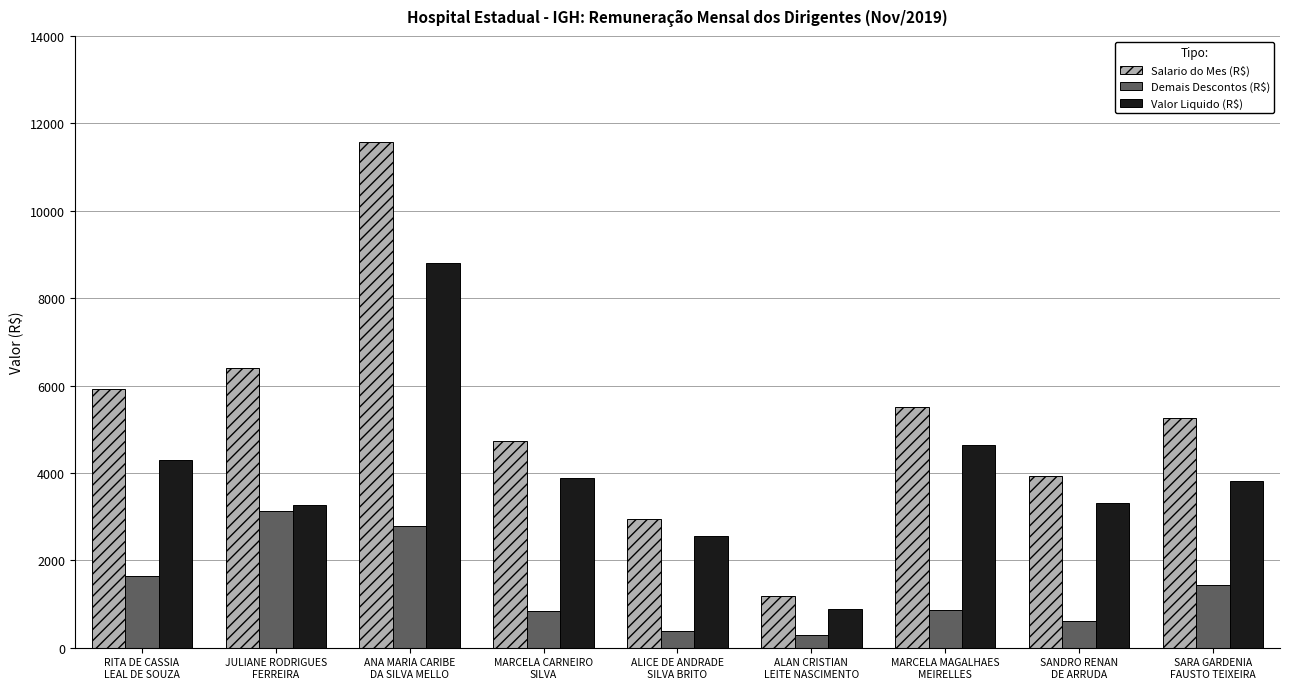

Which category has the highest value in the Valor Liquido (R$) series?

ANA MARIA CARIBE
DA SILVA MELLO